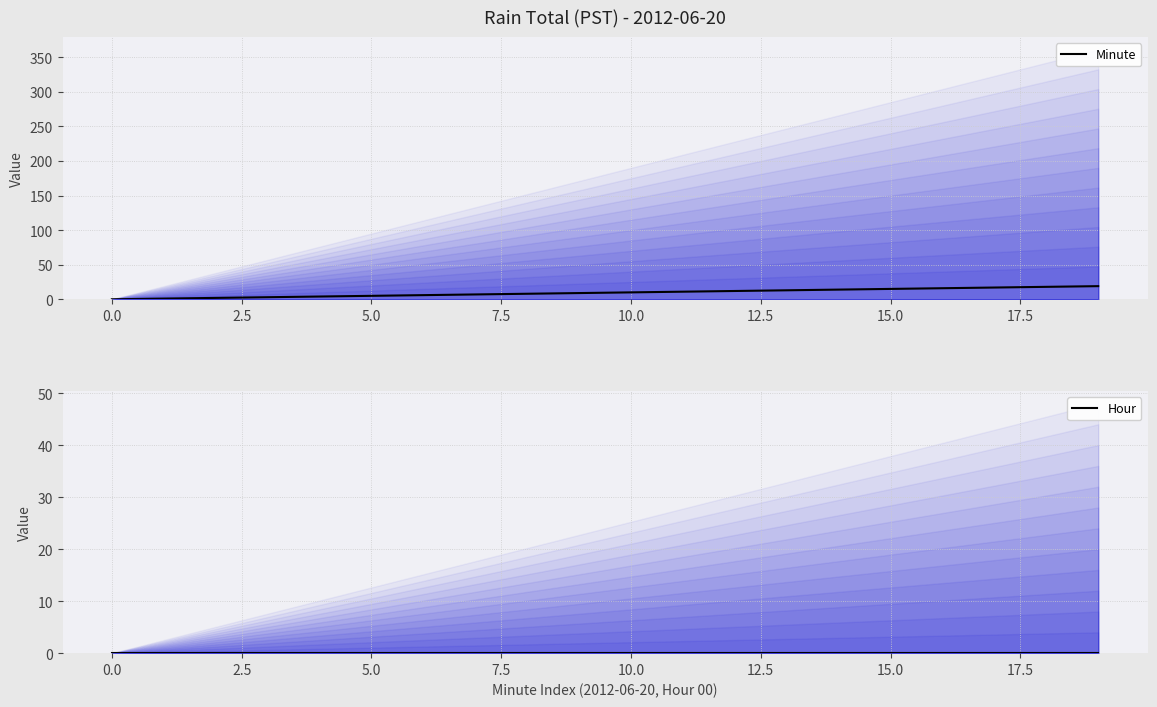

True or false: Hour and Minute cross at least once.

False